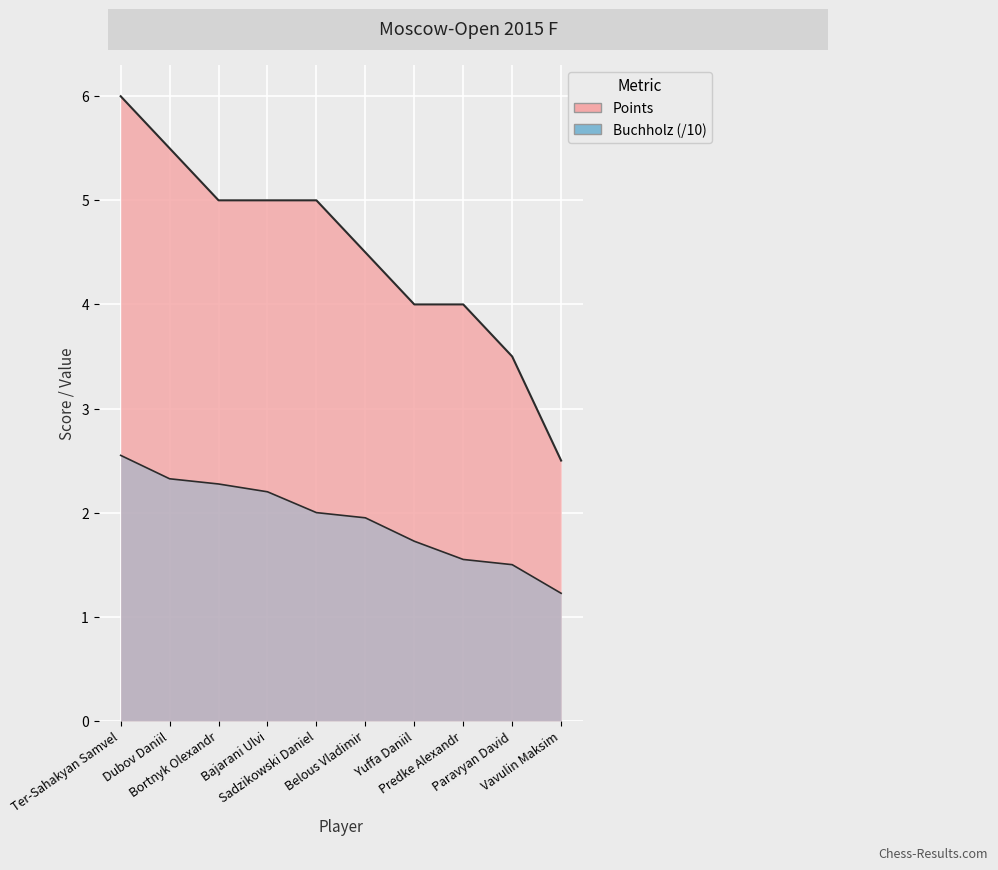

What value does the Buchholz series have at Sadzikowski Daniel?

2.0